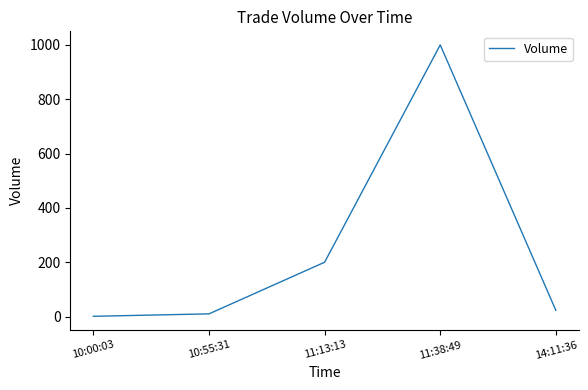

Is it true that the value at 11:38:49 is 1480?

False